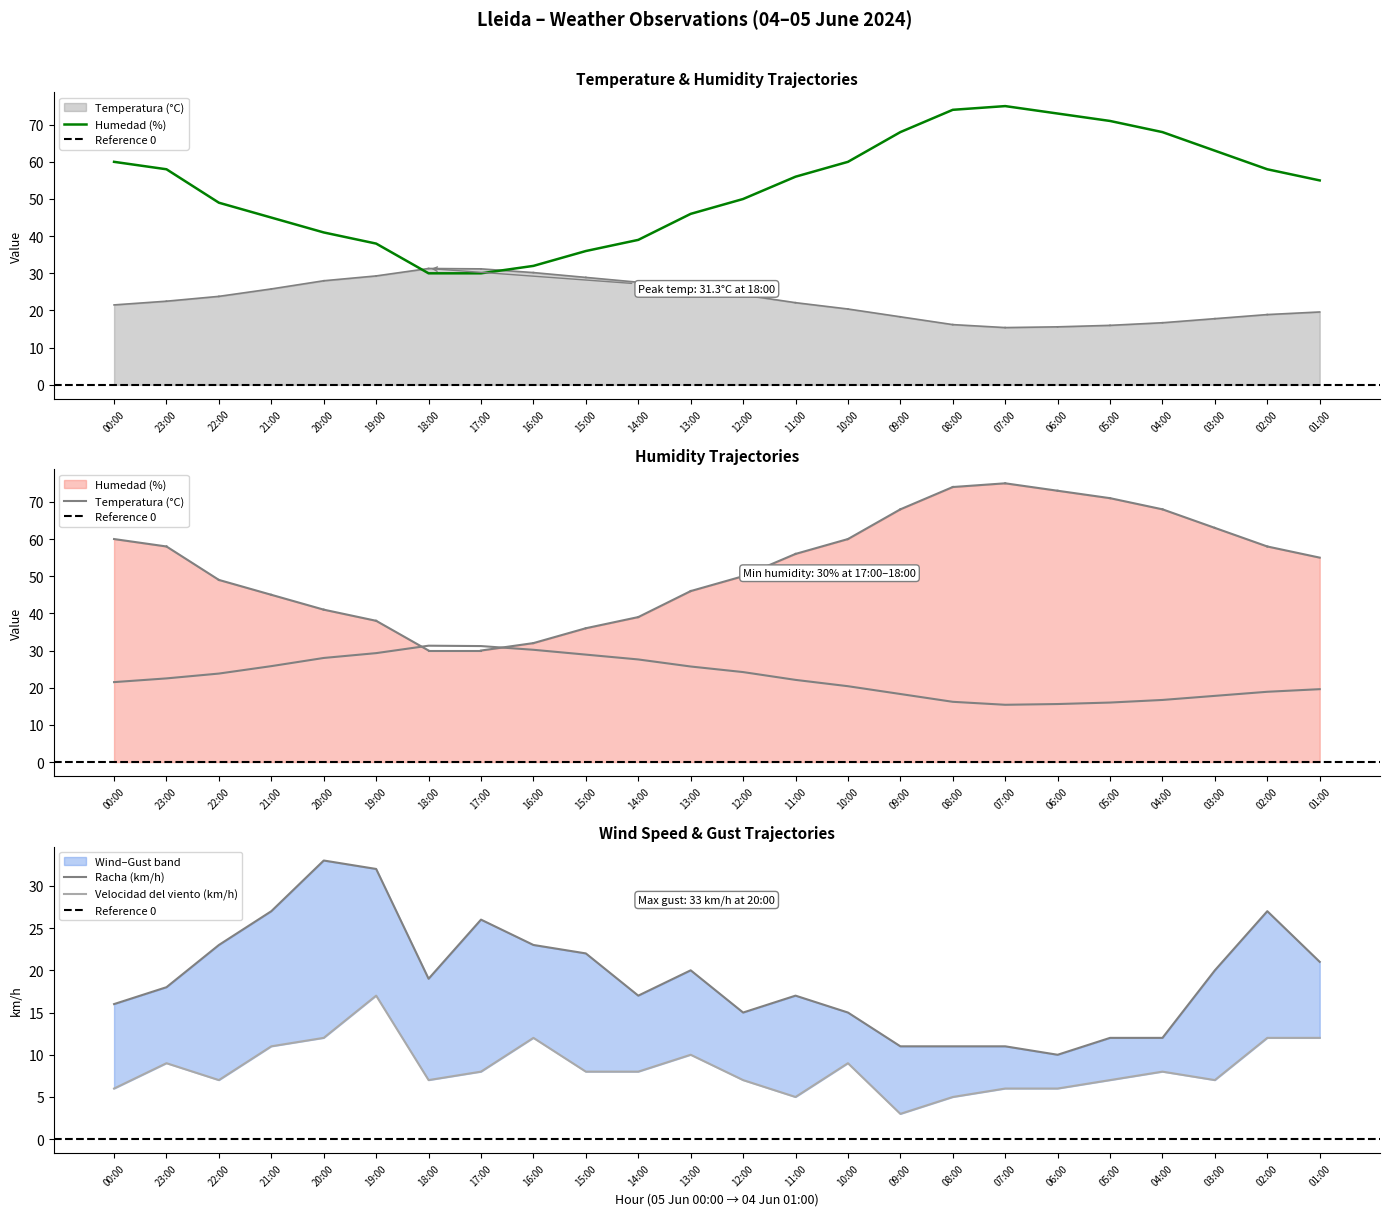

What is the sum of all Racha (km/h) values?

458.0